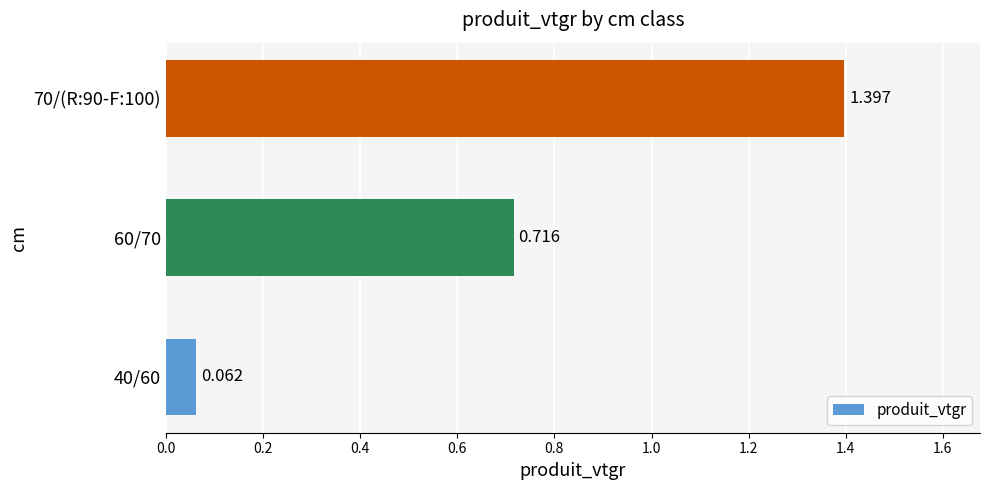

List the labels in order of value, largest first.

70/(R:90-F:100), 60/70, 40/60